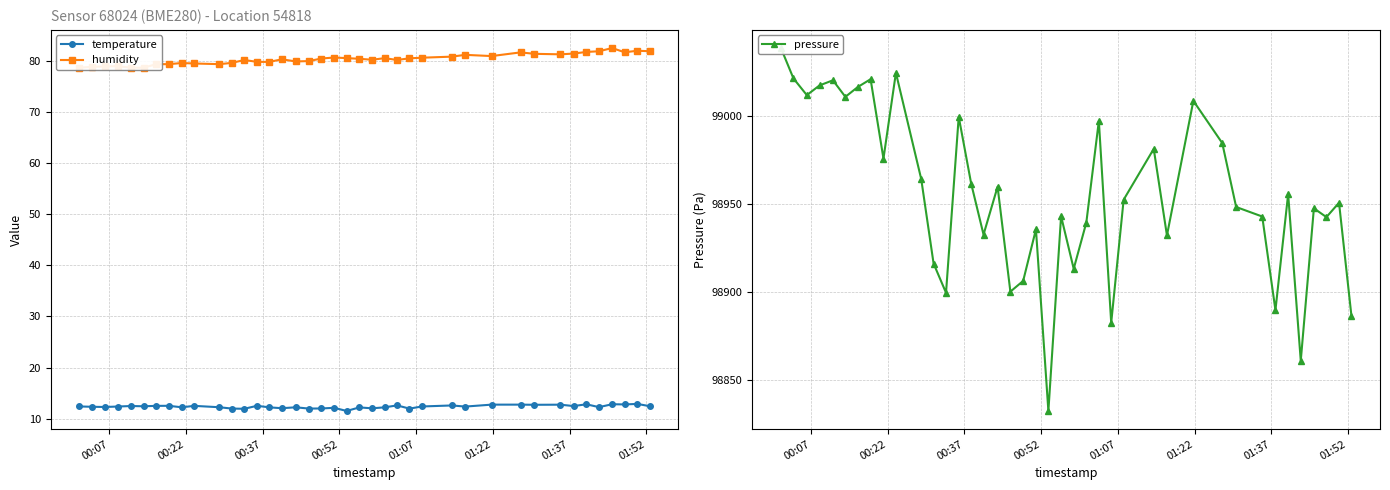

Reading left to right, extract all data points from this chart.

temperature: 12.4	12.3	12.3	12.4	12.5	12.4	12.5	12.5	12.2	12.5	12.2	12.0	11.9	12.5	12.2	12.1	12.2	12.0	12.0	12.1	11.5	12.2	12.0	12.2	12.6	12.0	12.4	12.6	12.4	12.8	12.8	12.7	12.8	12.5	12.8	12.3	12.8	12.8	12.9	12.5
humidity: 78.6	78.8	78.9	78.9	78.6	78.6	79.3	79.3	79.5	79.5	79.3	79.6	80.1	79.8	79.8	80.3	79.8	79.9	80.4	80.6	80.5	80.4	80.2	80.5	80.1	80.5	80.6	80.8	81.1	80.9	81.6	81.3	81.2	81.4	81.7	81.8	82.5	81.6	81.9	81.8
pressure: 99038.5	99021.2	99011.8	99017.3	99020.2	99010.8	99016.4	99020.8	98975.7	99024.4	98964.0	98916.0	98899.3	98999.5	98961.5	98932.4	98959.7	98900.0	98906.1	98935.4	98832.1	98942.9	98913.0	98939.2	98997.1	98882.3	98952.3	98981.2	98932.0	99008.5	98984.5	98948.1	98942.7	98889.5	98955.5	98860.7	98947.4	98942.4	98950.6	98886.0